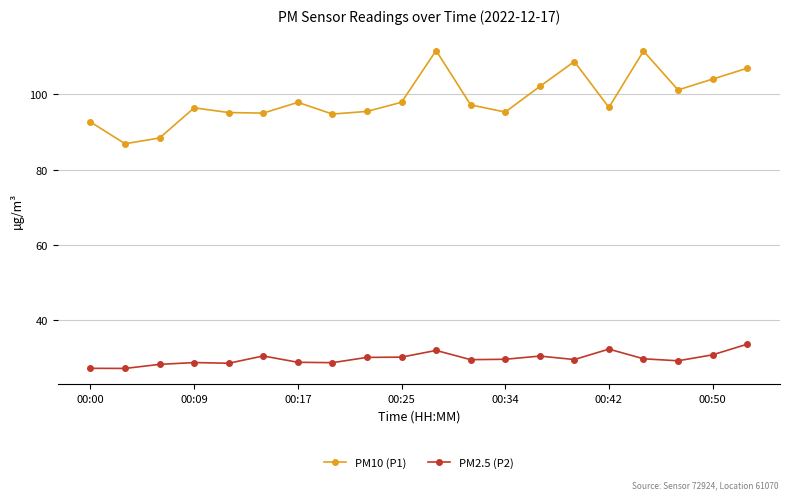

What is the value of the PM2.5 (P2) point at the 9th from the left?

30.2